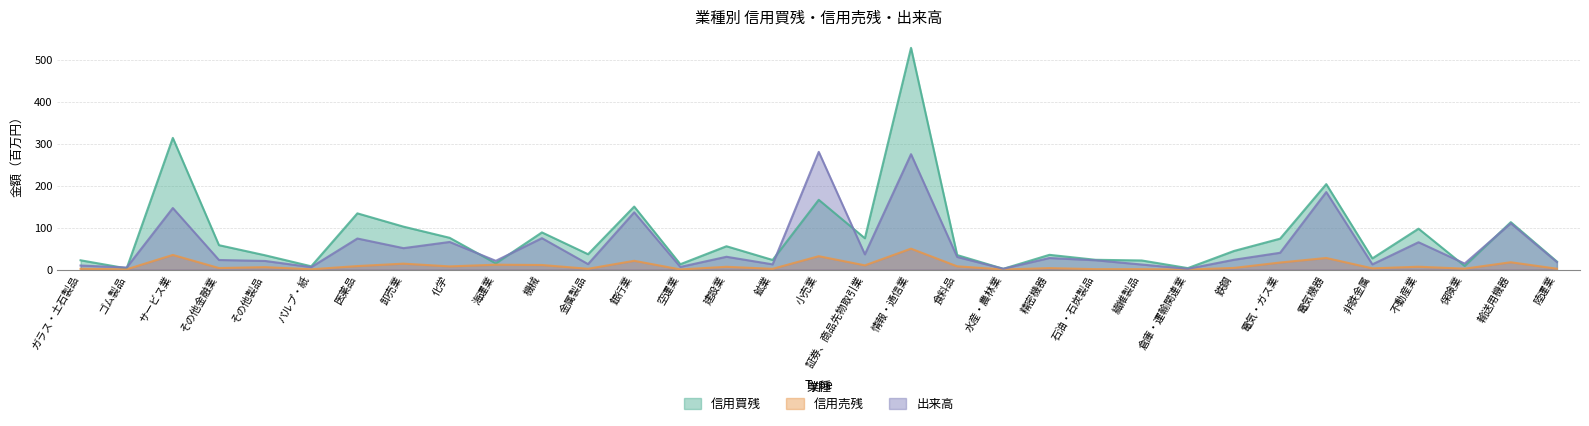

In 信用買残, how many points are higher than both neighbors (excluding endpoints)?

11